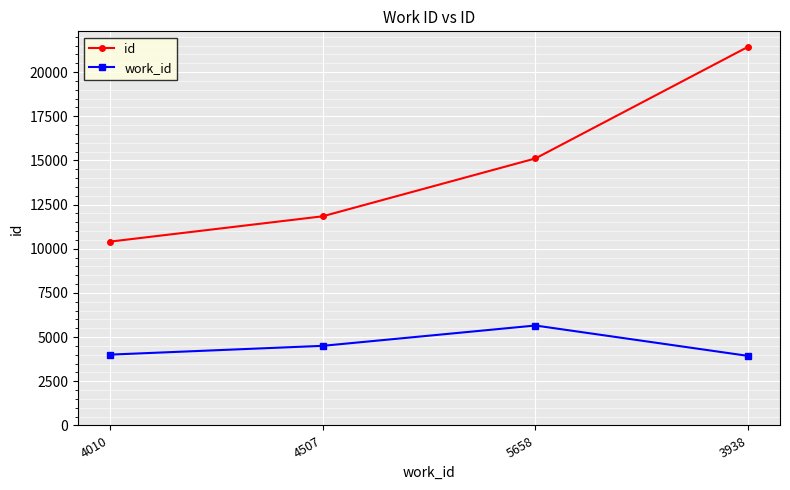

Is it true that work_id equals 5658 at 5658?

True